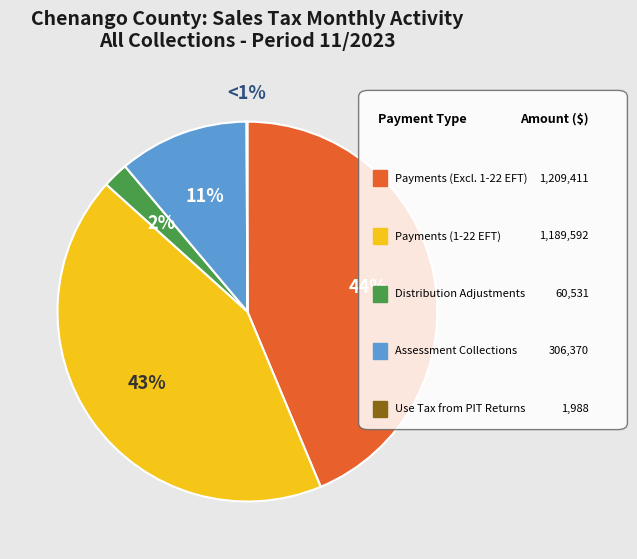

Which has a higher value, Payments (Excluding 1-22 EFT) or Use Tax from PIT Returns?

Payments (Excluding 1-22 EFT)